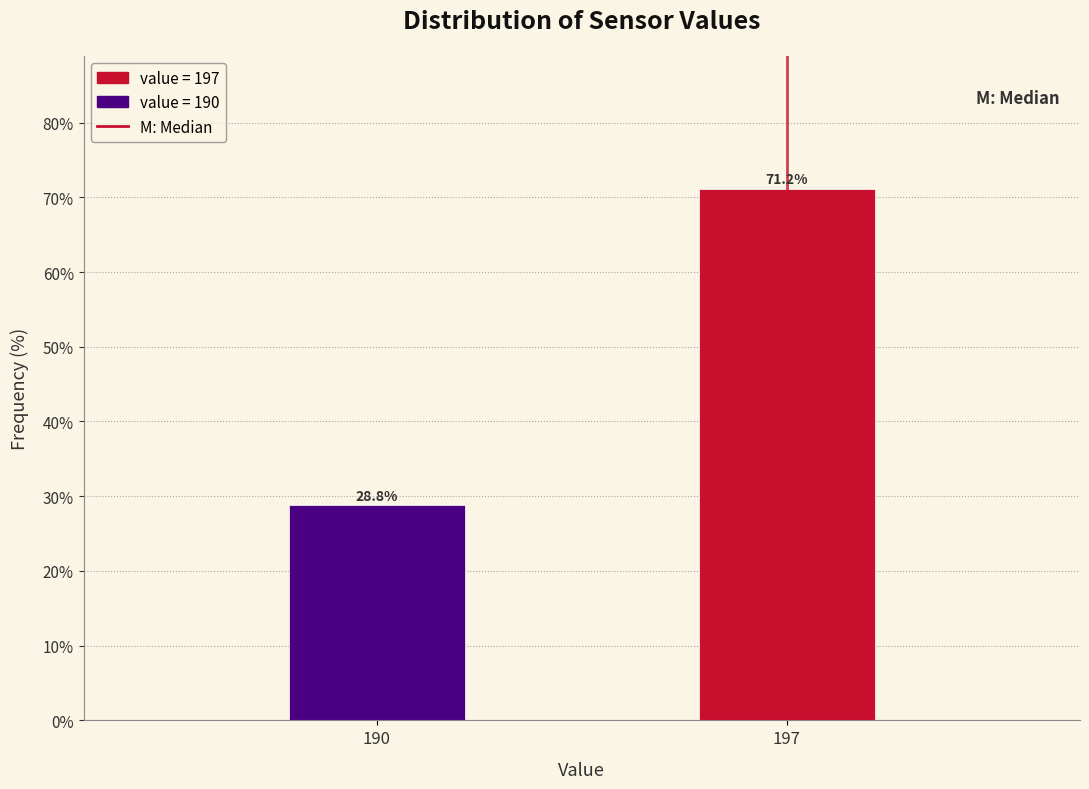

Reading left to right, what are all the values shown in this chart?

28.8	71.2